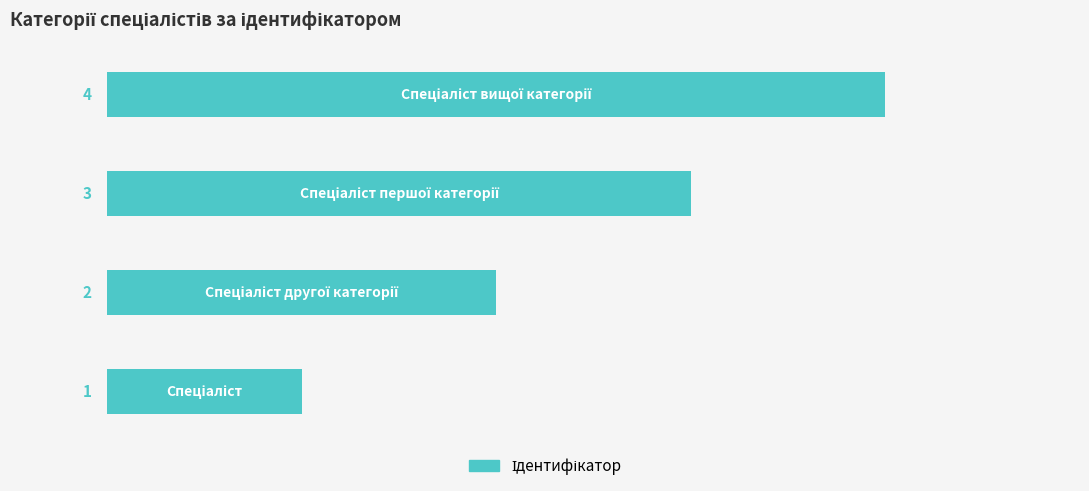

Count the values in the range 2 to 4.

3